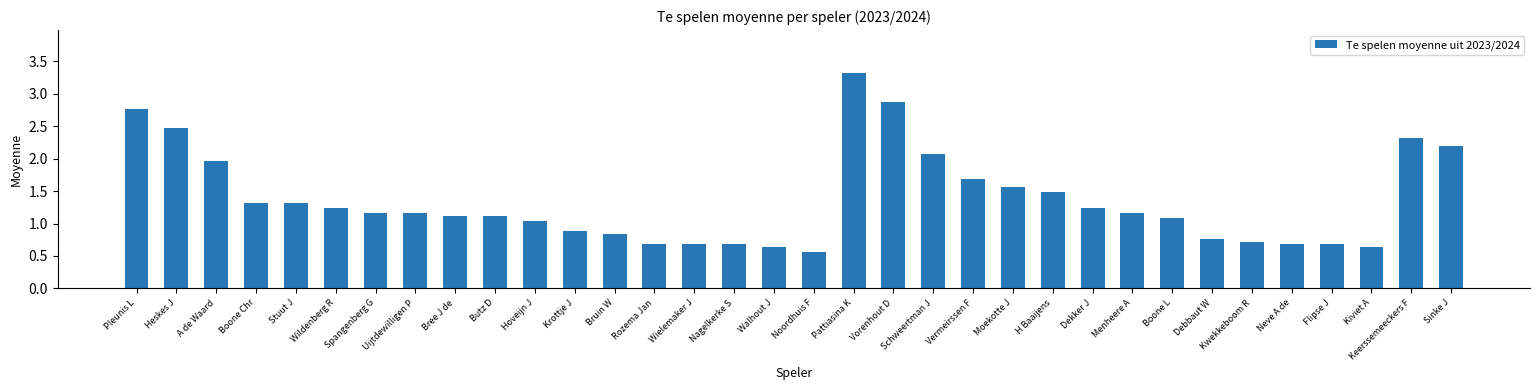

What is the ratio of the value at Rozema Jan to the value at Boone Chr?

0.5